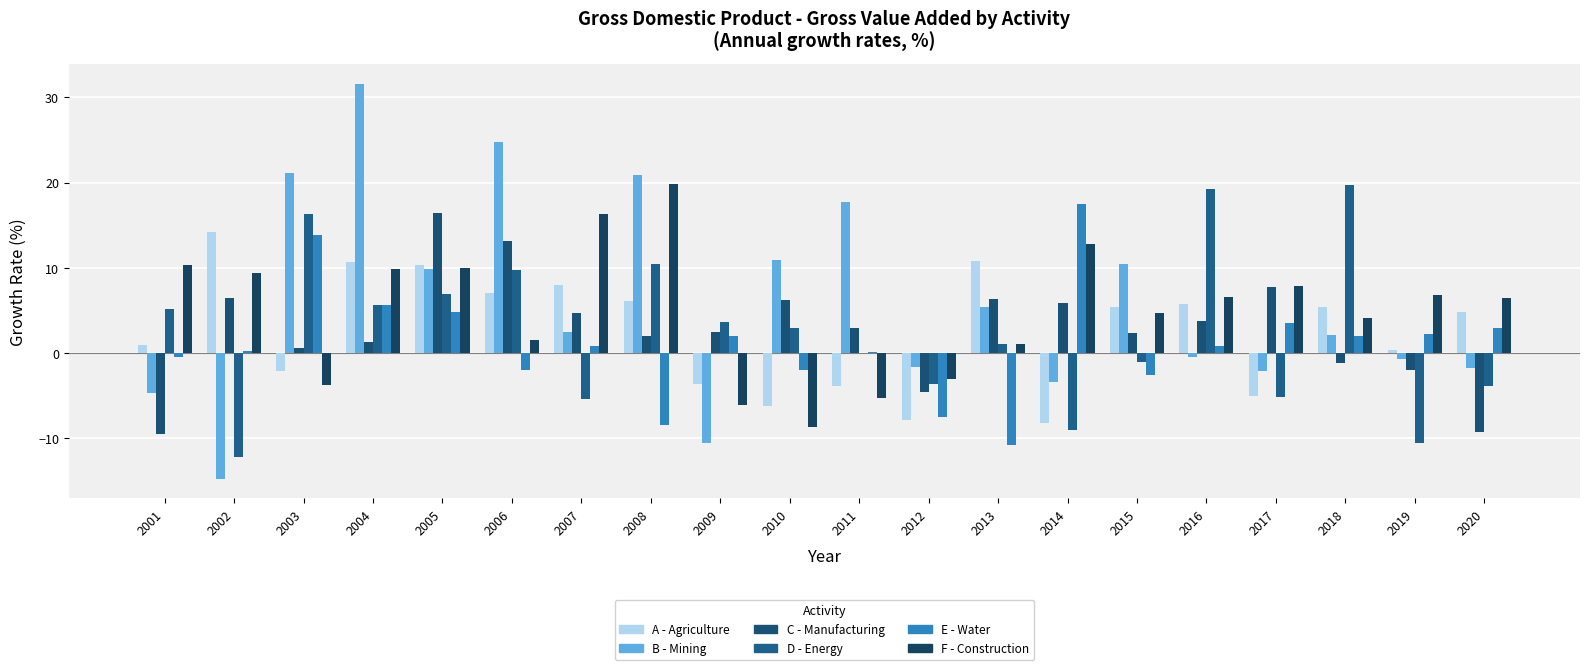

Count the number of data series in this chart.

6